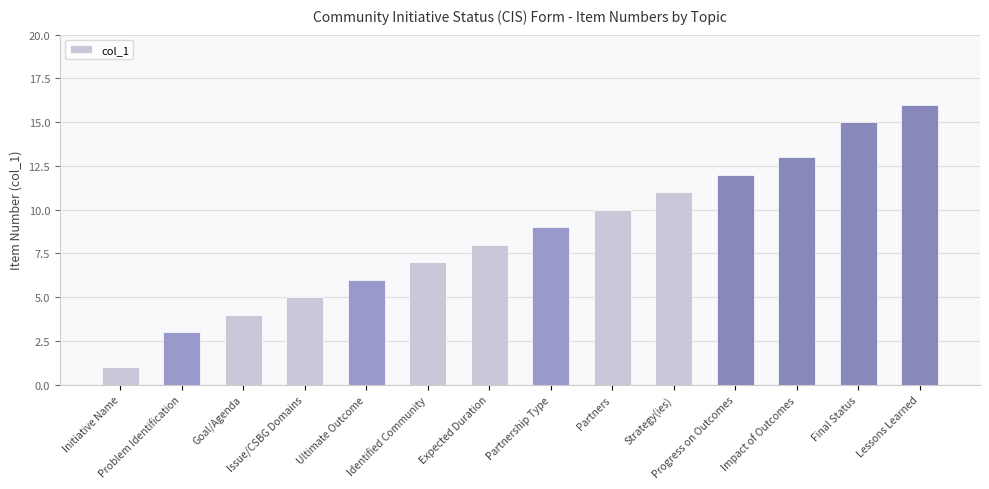

Which has a higher value, Initiative Name or Problem Identification?

Problem Identification